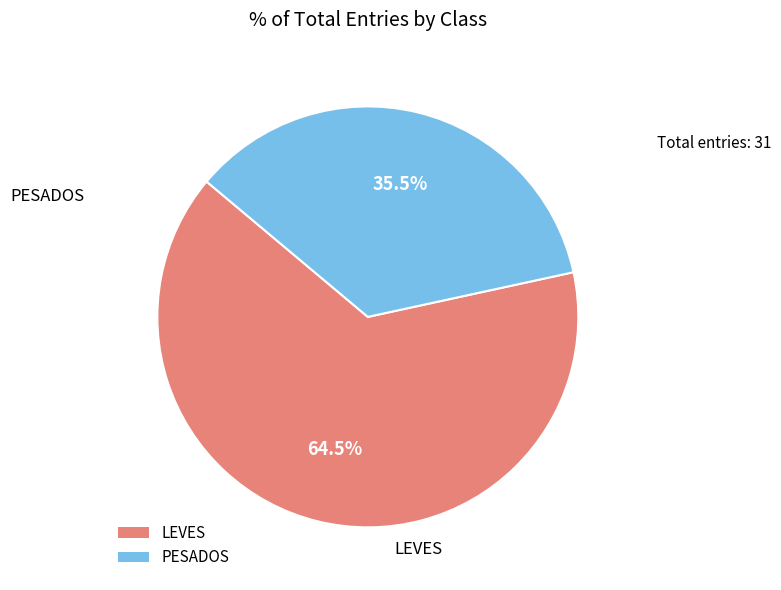

Which category has the biggest portion of the pie?

LEVES